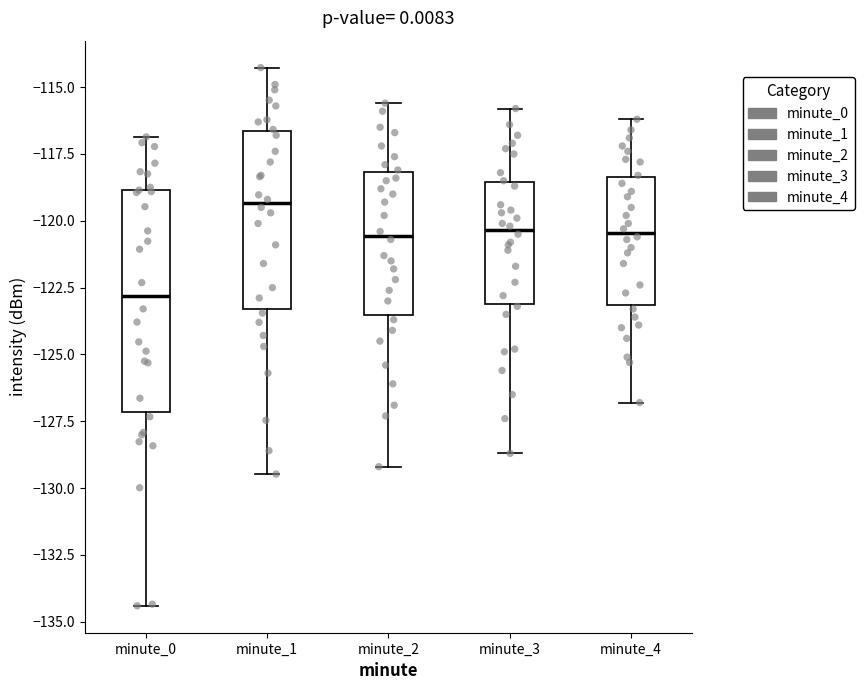

Reading left to right, read every box against the y-axis: the position of its median line, the range the box covers, and the ends of its whiskers. The values are not printed on the chart, so give them approximately, as read against the axis.

minute_0: median -123.0, box -127.0 to -119.0, whiskers -134.5 to -117.0
minute_1: median -119.5, box -123.5 to -116.5, whiskers -129.5 to -114.5
minute_2: median -120.5, box -123.5 to -118.0, whiskers -129.0 to -115.5
minute_3: median -120.5, box -123.0 to -118.5, whiskers -128.5 to -116.0
minute_4: median -120.5, box -123.0 to -118.5, whiskers -127.0 to -116.0